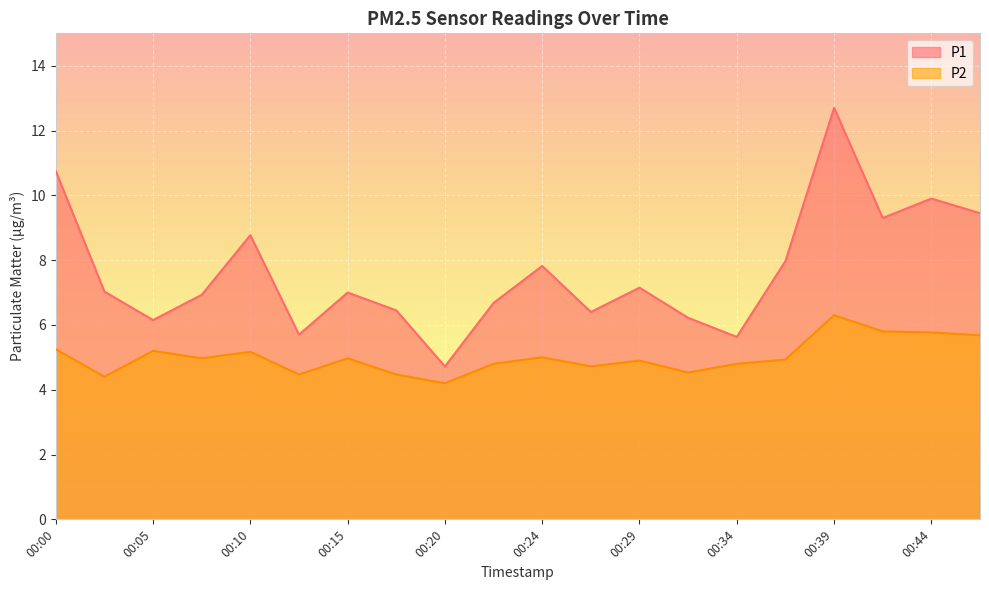

What are all the series names shown in the legend?

P1, P2